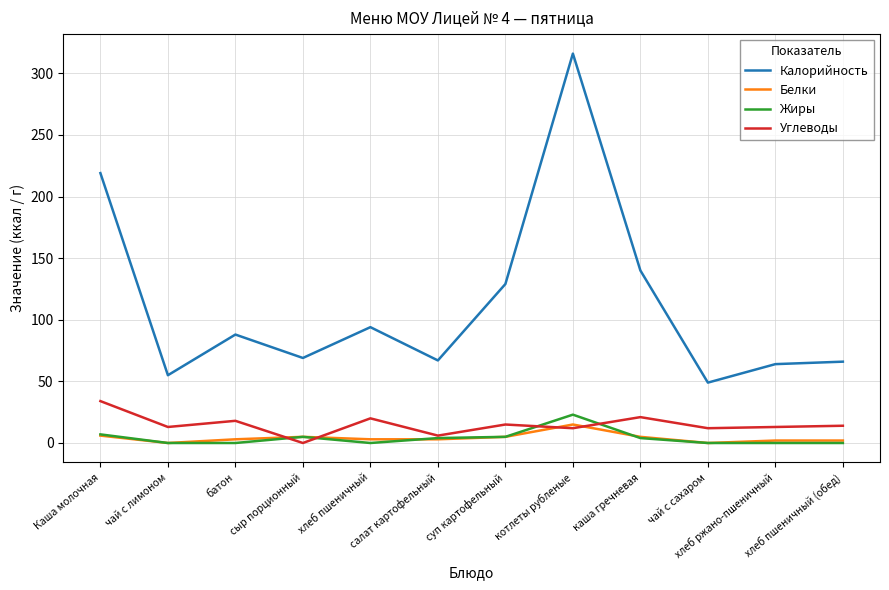

True or false: Калорийность and Белки cross at least once.

False